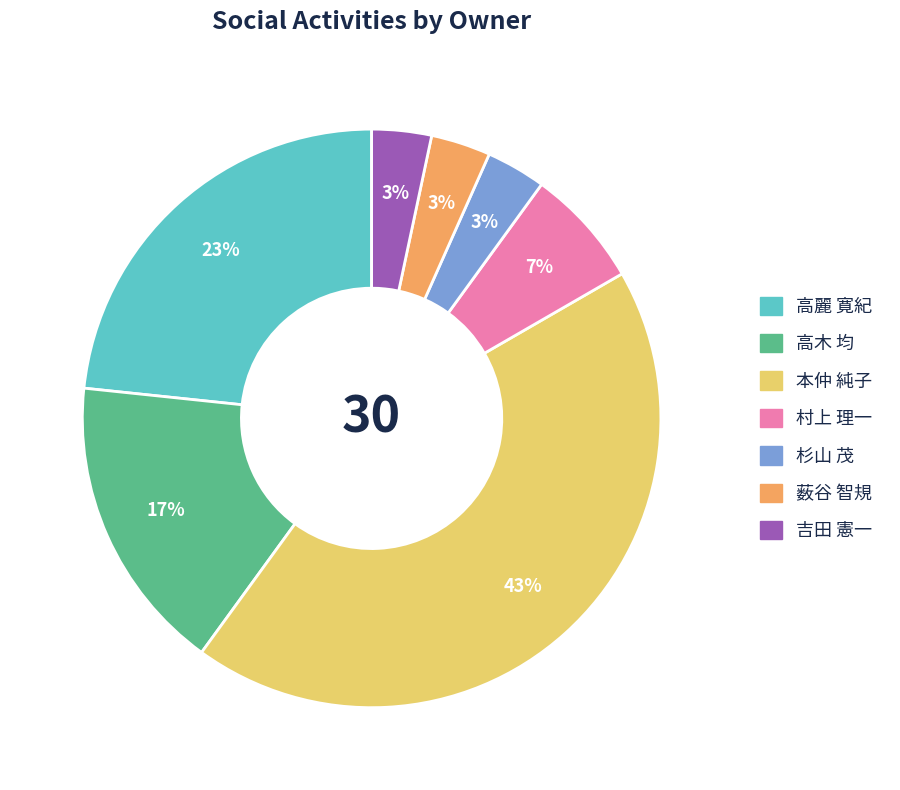

Combined, do 本仲 純子 and 杉山 茂 account for over 50%?

No